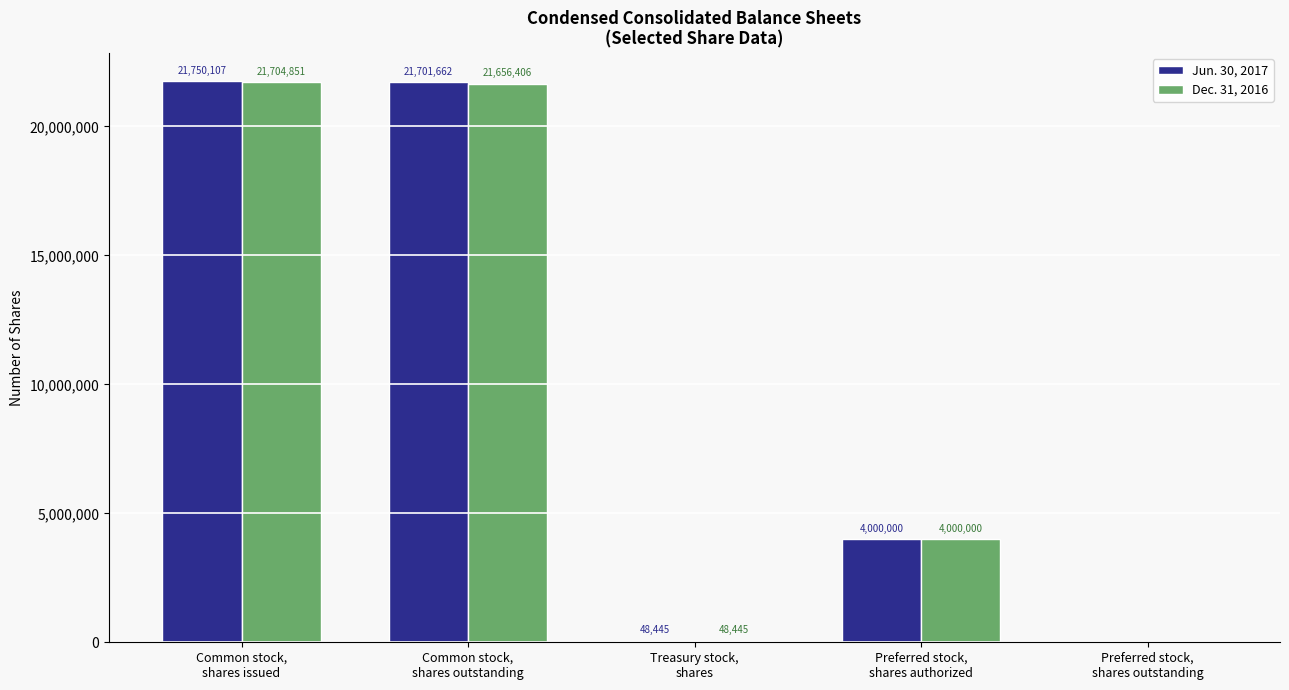

What is the greatest value displayed?

21750107